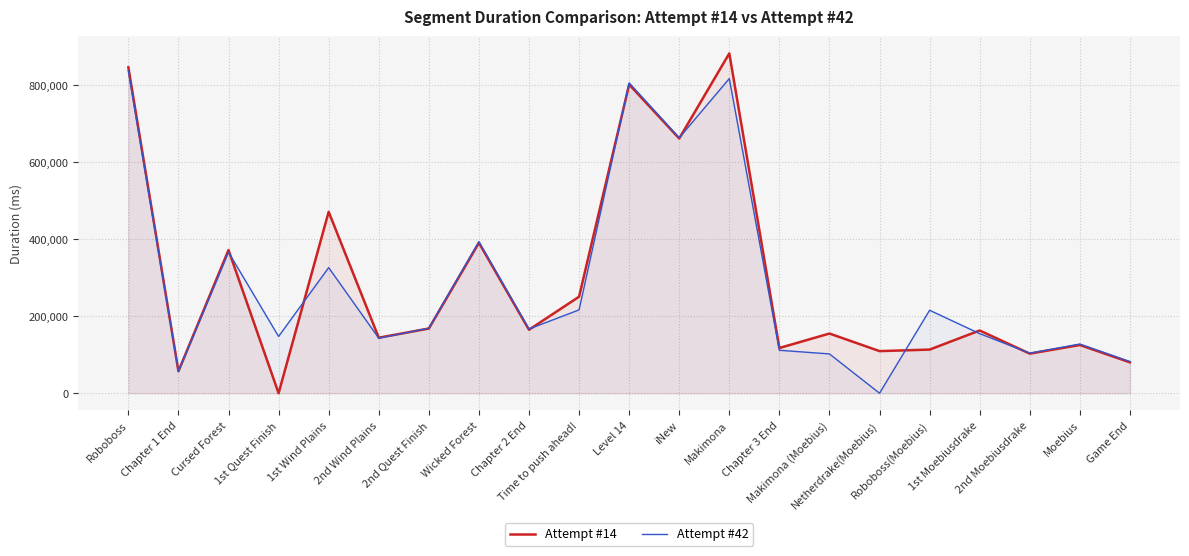

What are all the series names shown in the legend?

Attempt #14, Attempt #42